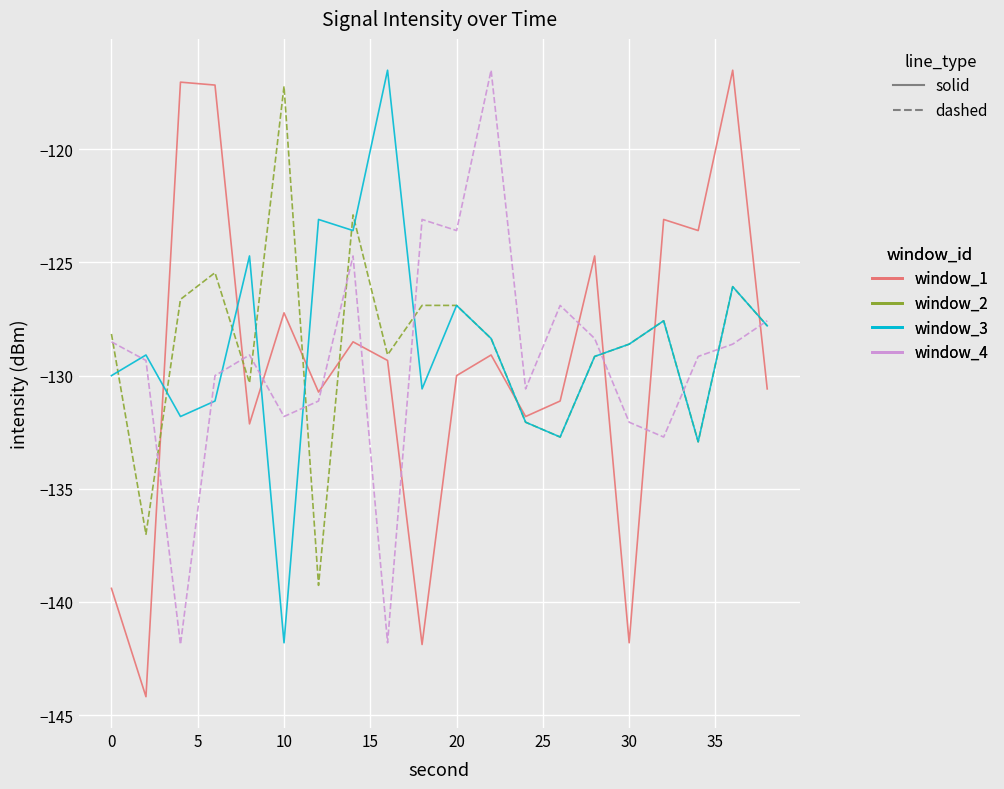

Which series has the largest range (max minus min)?

window_1